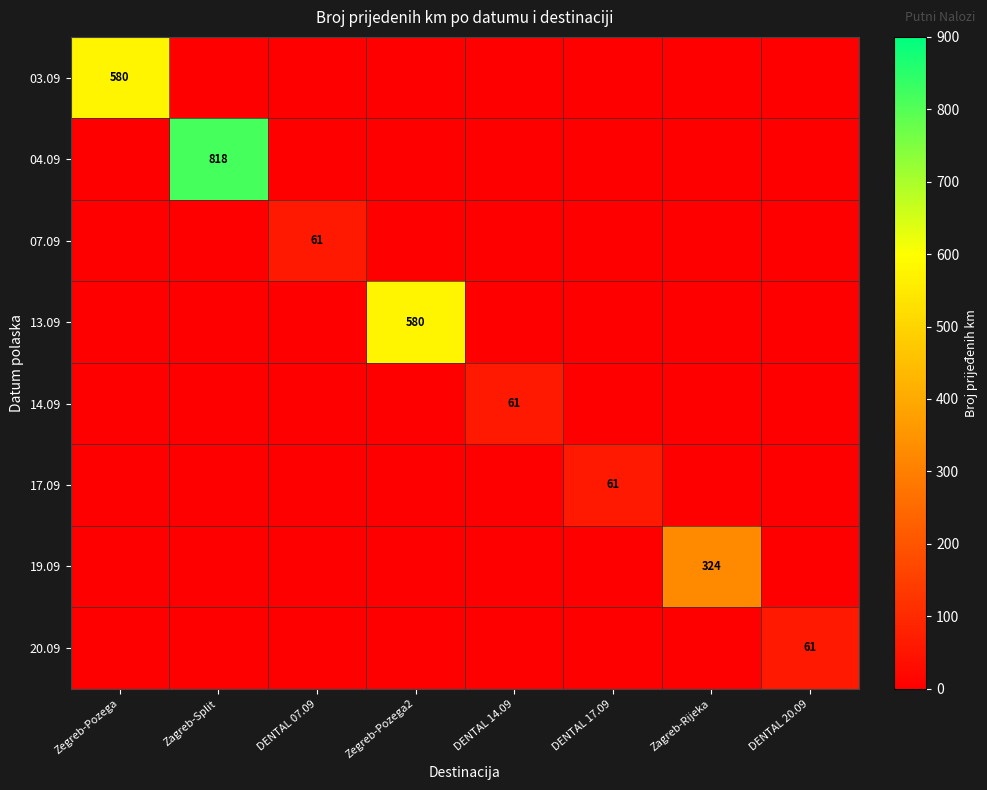

At which category does the chart reach its peak across all series?

Zagreb-Split